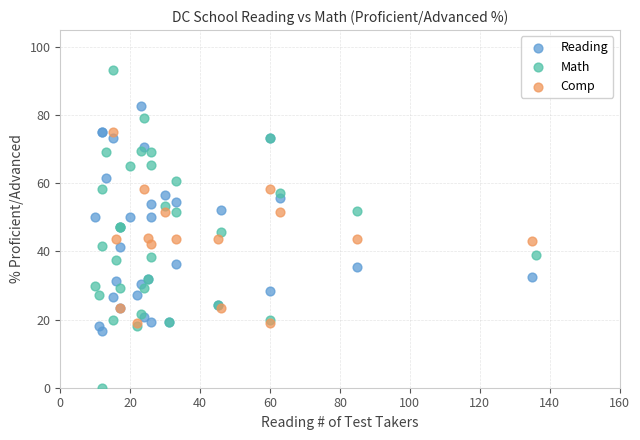

Which series has the widest spread of Y values?

Math